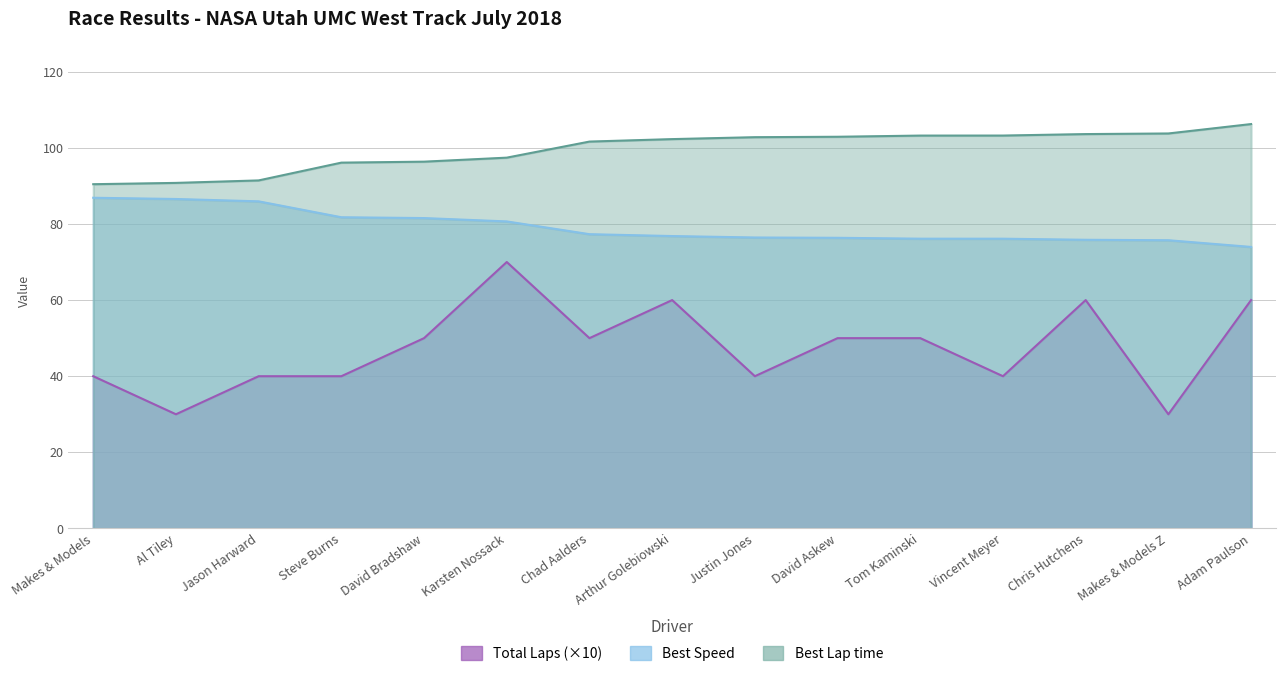

True or false: Best Speed has a value of 53.3 at Vincent Meyer.

False